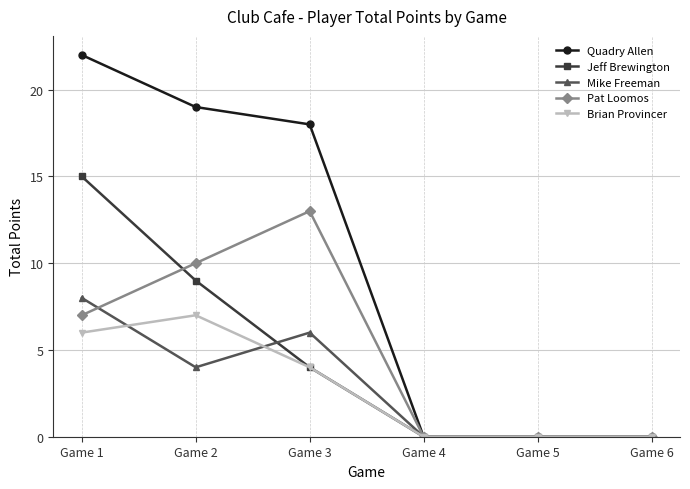

Which series has the largest range (max minus min)?

Quadry Allen